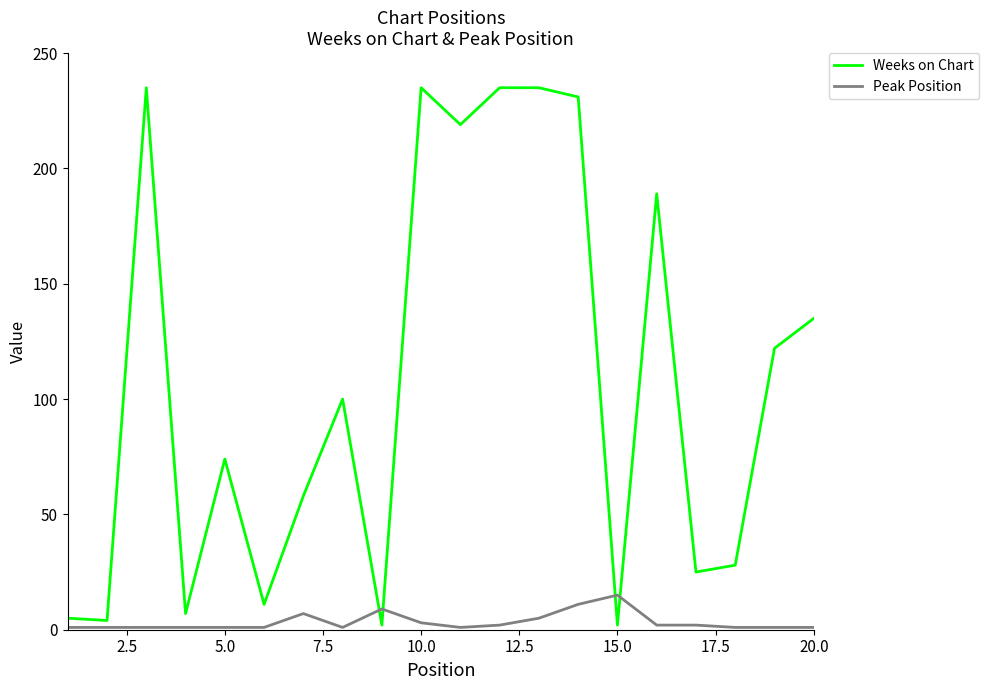

What are all the series names shown in the legend?

Weeks on Chart, Peak Position